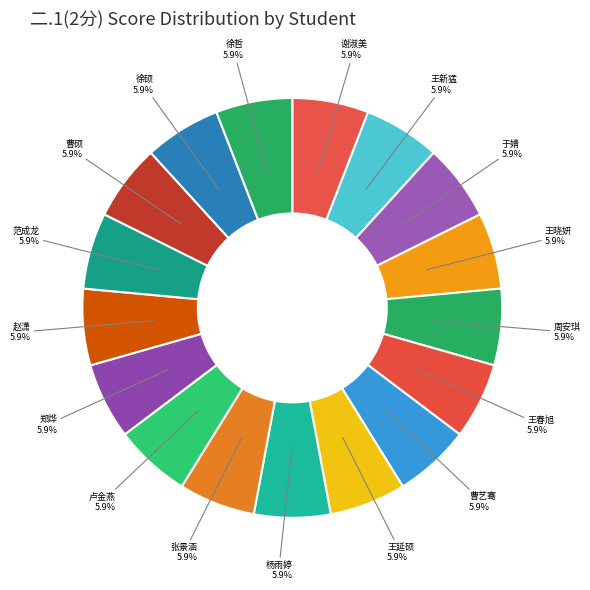

Approximately how many times larger is the value at 张景涵 compared to 王新猛?

1.0